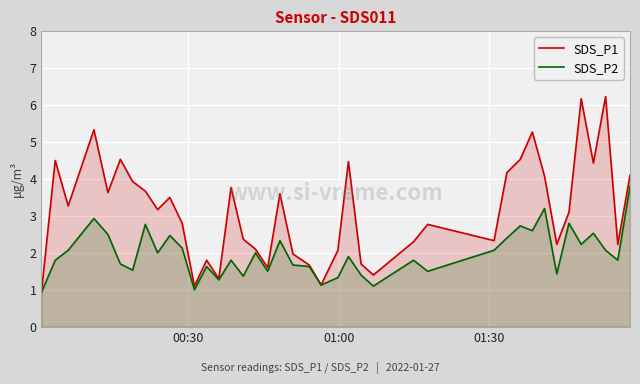

Which series has the largest range (max minus min)?

SDS_P1